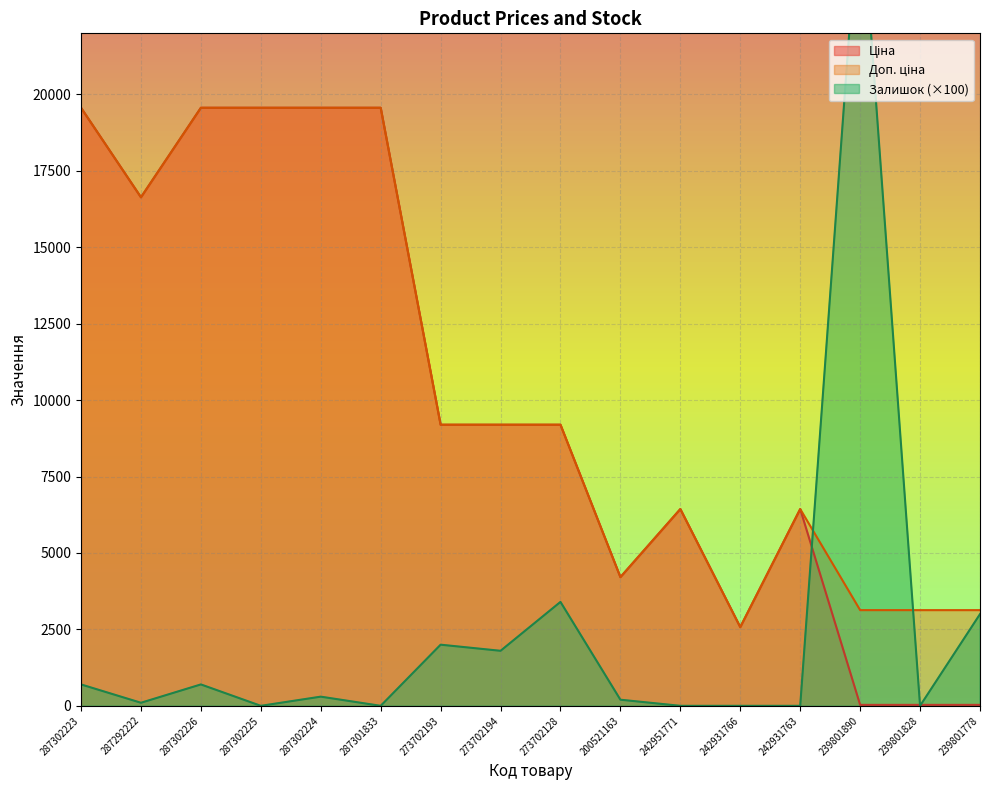

Reading left to right, what are all the values shown in this chart?

Ціна: 287302223=19564.9	287292222=16636.8	287302226=19564.9	287302225=19564.9	287302224=19564.9	287301833=19564.9	273702193=9196.3	273702194=9196.3	273702128=9196.3	200521163=4209.5	242951771=6437.4	242931766=2575.0	242931763=6437.4	239801890=31.3	239801828=31.3	239801778=31.3
Доп. ціна: 287302223=19564.9	287292222=16636.8	287302226=19564.9	287302225=19564.9	287302224=19564.9	287301833=19564.9	273702193=9196.3	273702194=9196.3	273702128=9196.3	200521163=4210.0	242951771=6437.4	242931766=2575.0	242931763=6437.4	239801890=3131.0	239801828=3131.0	239801778=3131.0
Залишок: 287302223=700.0	287292222=100.0	287302226=700.0	287302225=0.0	287302224=300.0	287301833=0.0	273702193=2000.0	273702194=1800.0	273702128=3400.0	200521163=200.0	242951771=0.0	242931766=0.0	242931763=0.0	239801890=26900.0	239801828=0.0	239801778=3000.0